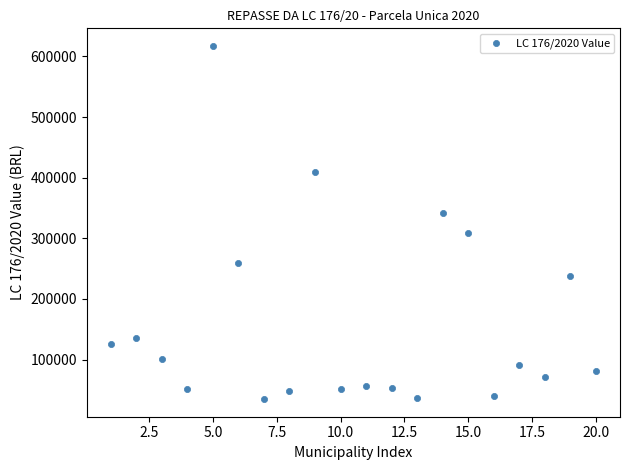

What is the range of Y values (max minus min)?

582573.5